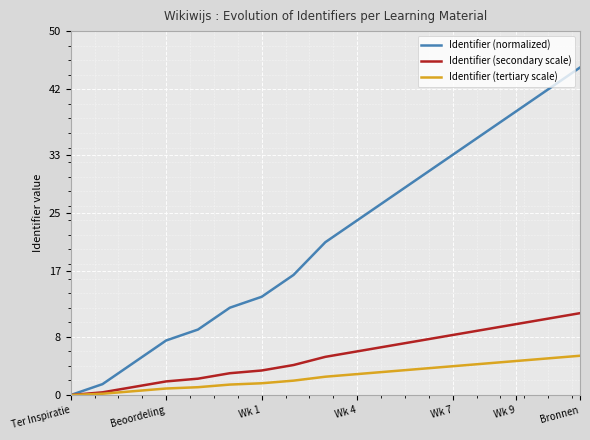

Which series has the largest total across all categories?

Identifier (normalized)